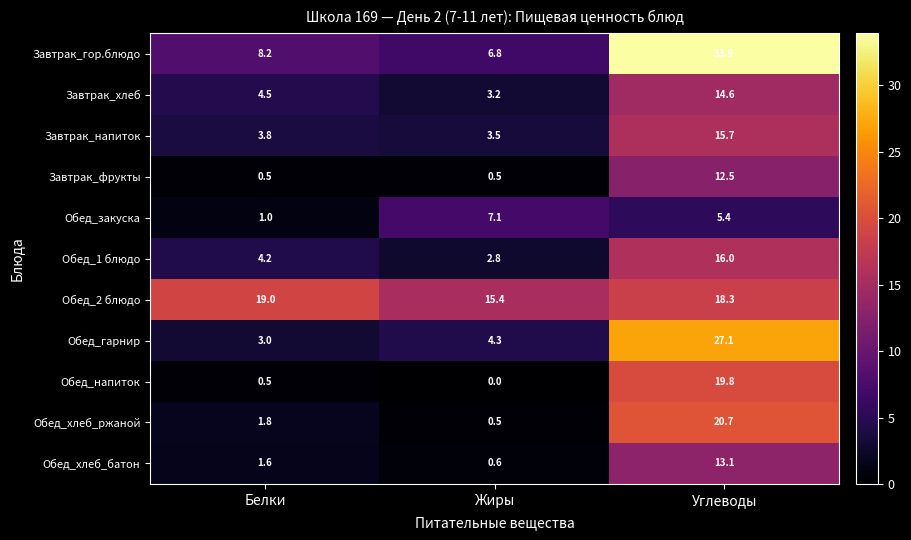

What is the difference between the highest and lowest values at Углеводы?

28.5